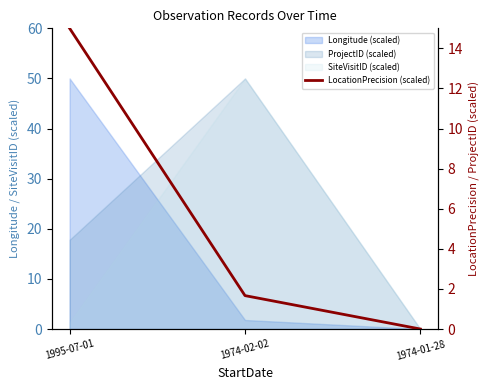

What is the label of the 1st point from the left?

1995-07-01